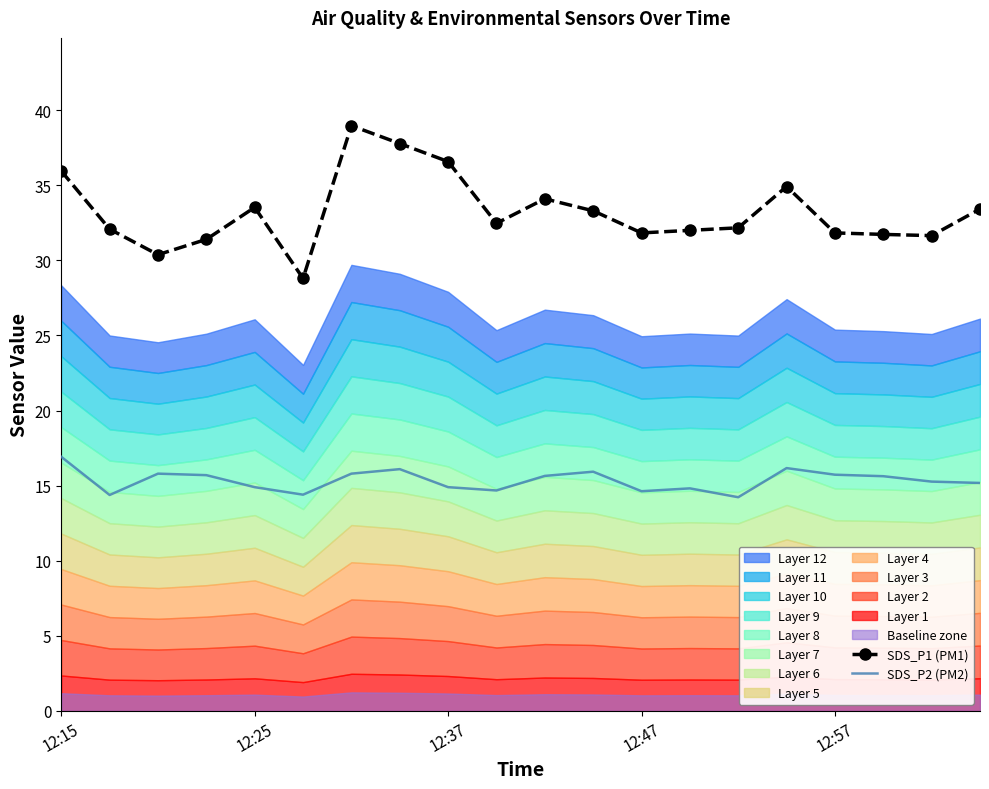

True or false: SDS_P2 (PM2) and SDS_P1 (PM1) cross at least once.

False